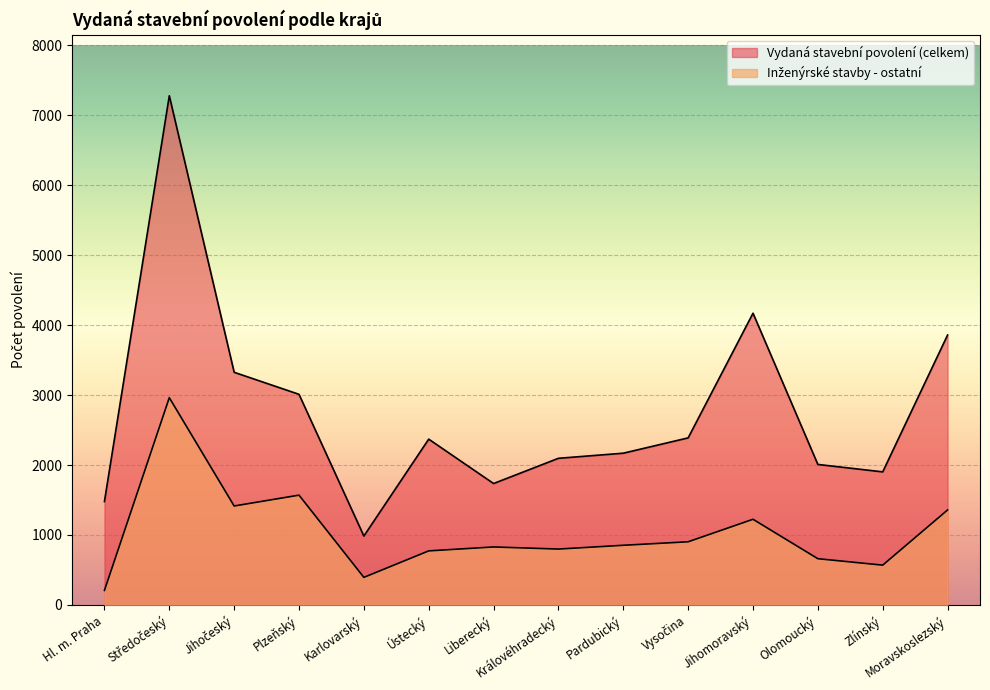

Reading left to right, what are all the values shown in this chart?

Vydaná stavební povolení (celkem): 1478	7281	3326	3011	984	2370	1735	2096	2169	2388	4171	2008	1902	3859
Inženýrské stavby - ostatní: 207	2963	1414	1569	393	772	828	798	852	902	1224	660	568	1357